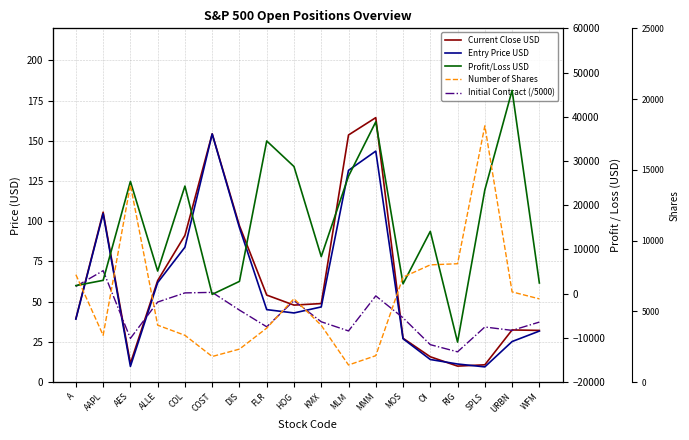

How many interior local peaks does the Current Close USD series have?

4